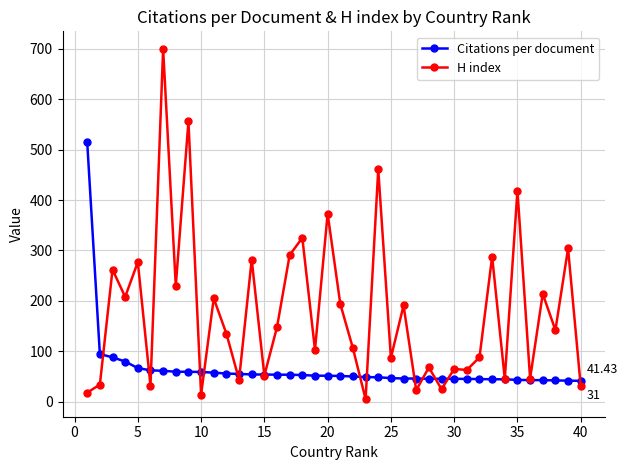

Rank the series by their maximum value, from highest to lowest.

H index, Citations per document